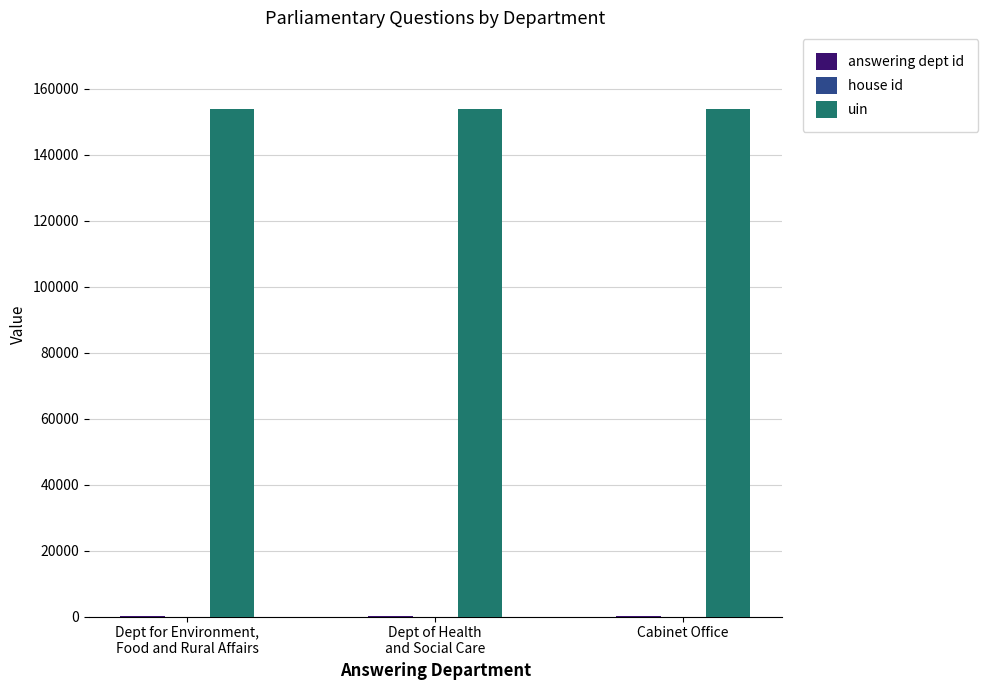

Are the bars grouped side by side (vs. stacked)?

Yes